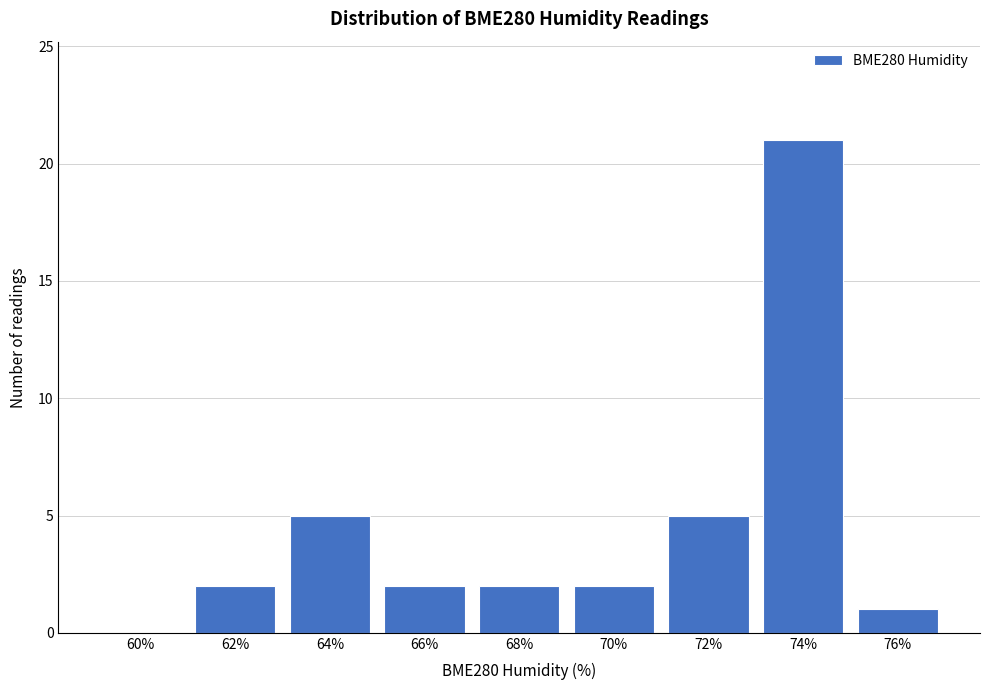

Reading left to right, list all the values displayed in this chart.

60%=0	62%=2	64%=5	66%=2	68%=2	70%=2	72%=5	74%=21	76%=1